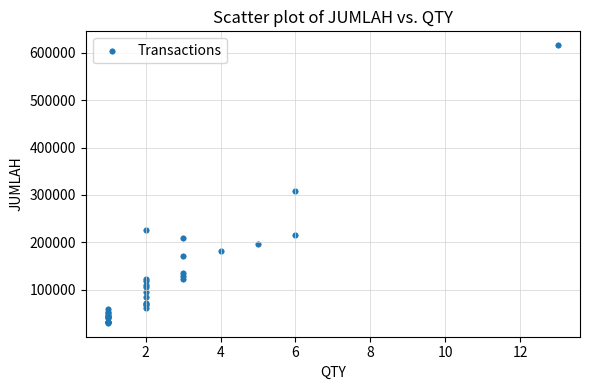

What Y value in the scatter plot is closest to 322972?

309120